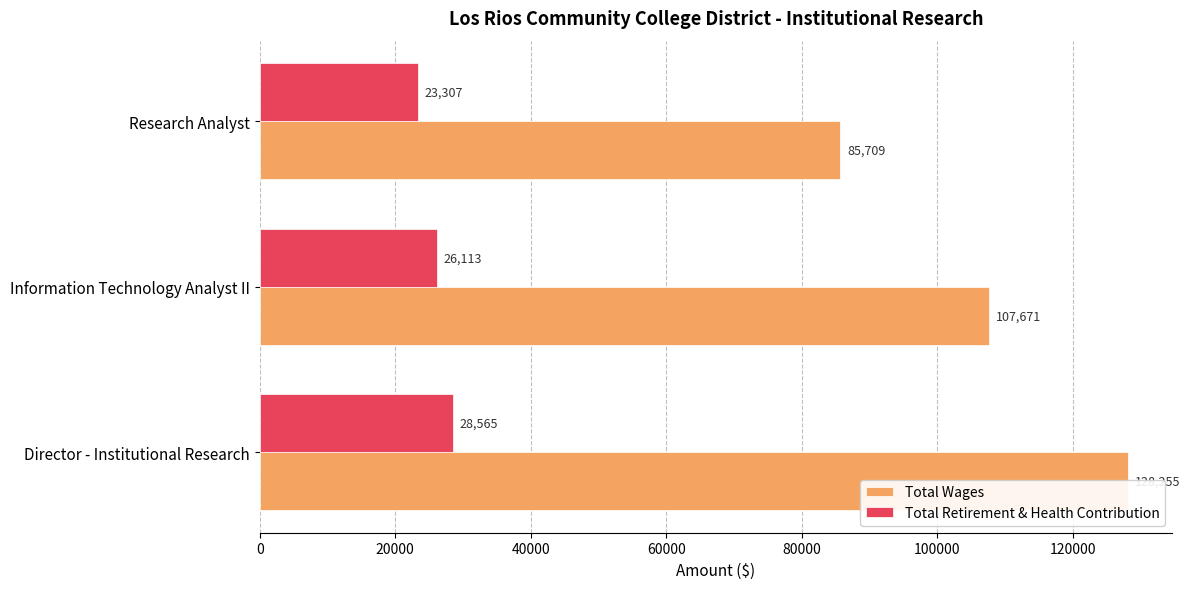

How many groups of bars are there?

3